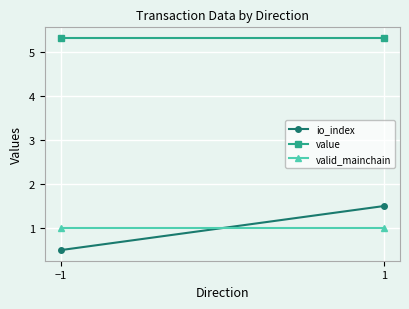

Rank the series at −1 from lowest to highest value.

io_index, valid_mainchain, value